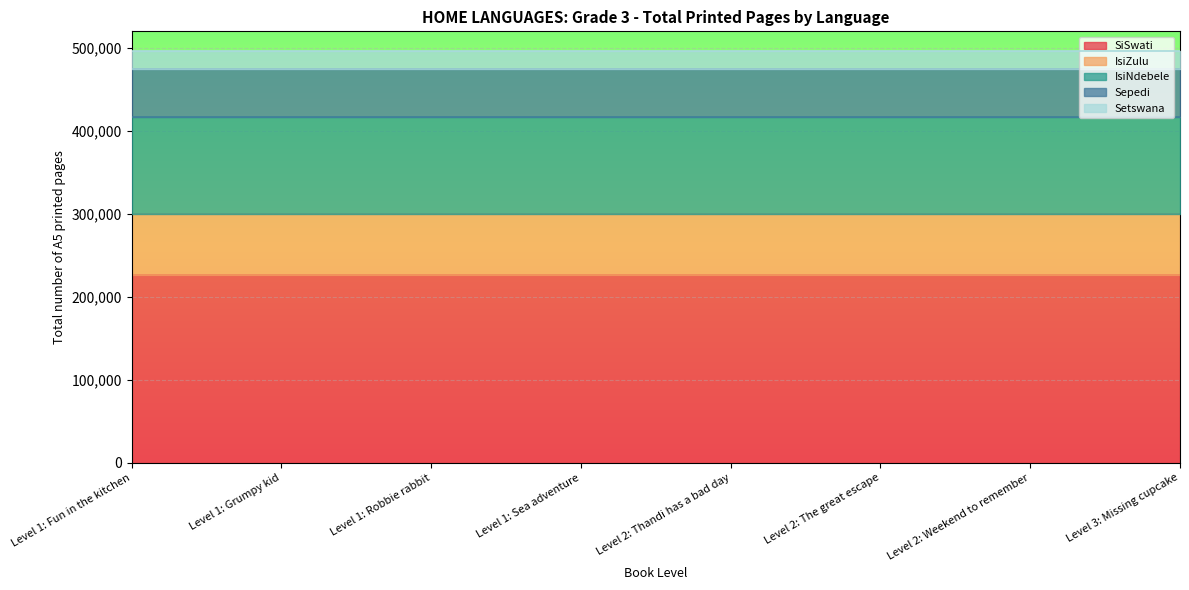

Which has a higher value, Level 2: Thandi has a bad day or Level 1: Fun in the kitchen?

Level 2: Thandi has a bad day